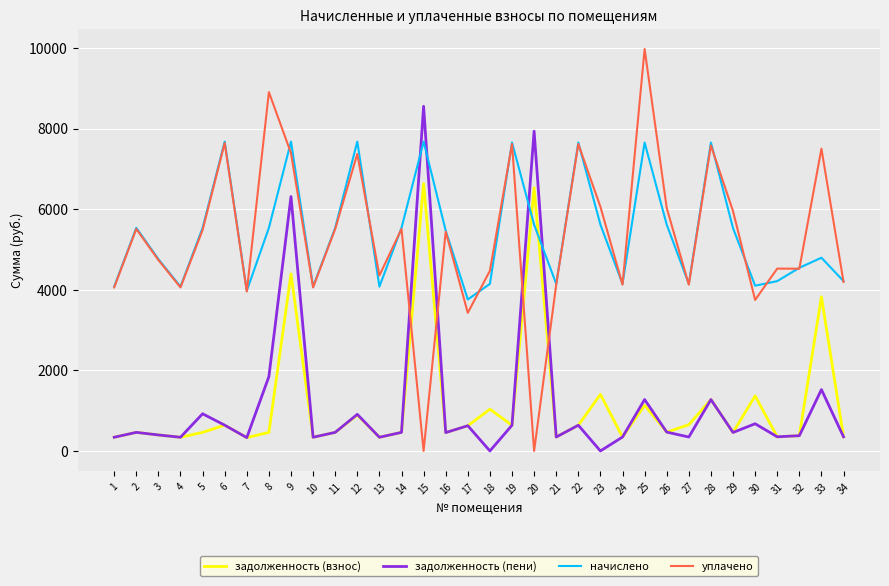

The value of задолженность (взнос) at 9 is 4393.5. True or false?

True